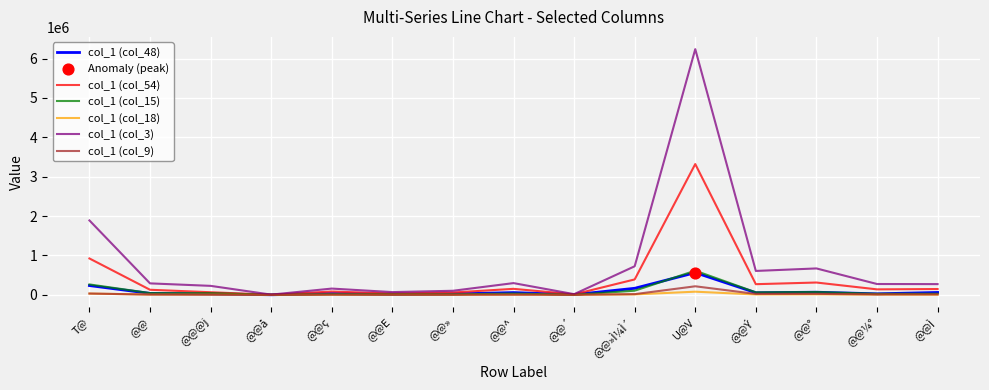

At which category is the sum across all series the highest?

U@V